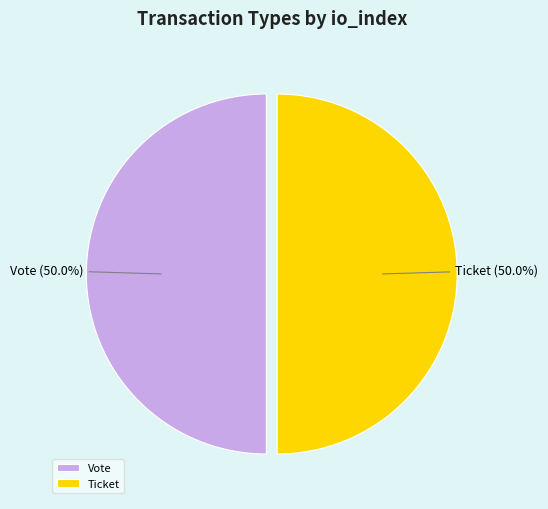

What portion of the pie excludes Vote?

50.0%